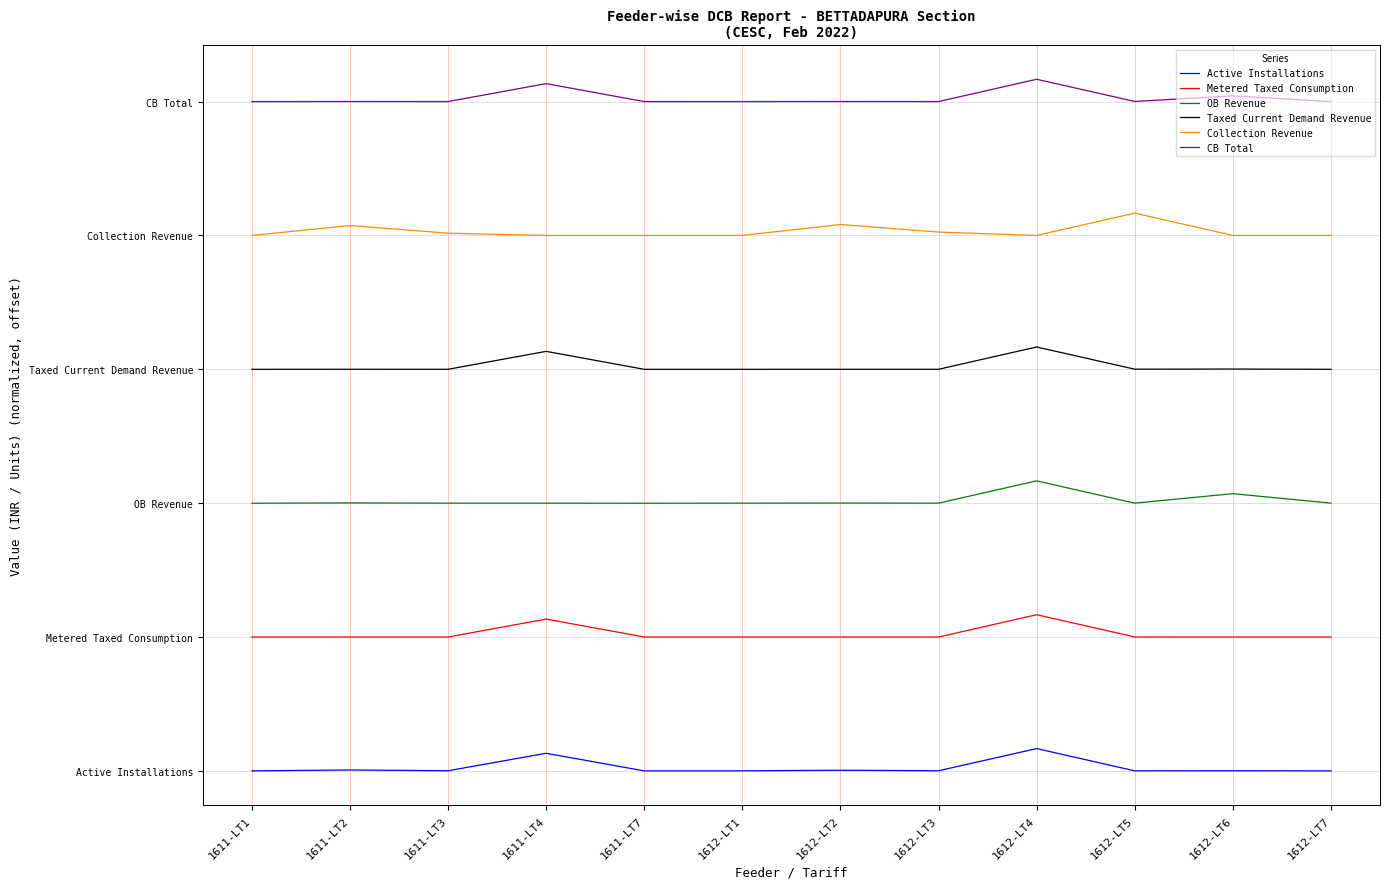

List the series in order of their peak value, highest first.

CB Total, Collection Revenue, Taxed Current Demand Revenue, OB Revenue, Metered Taxed Consumption, Active Installations